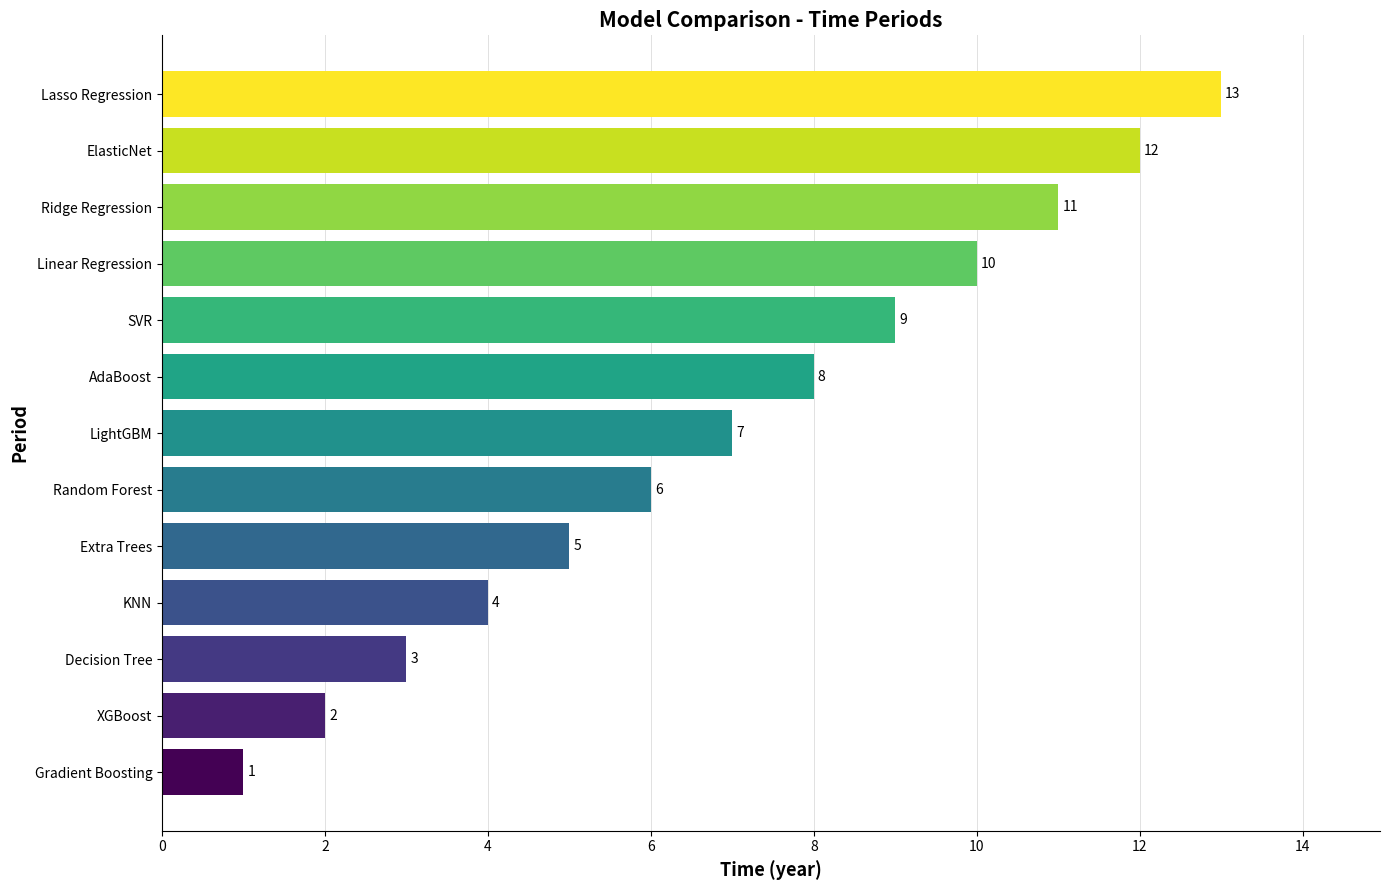

How many values are below 7?

6